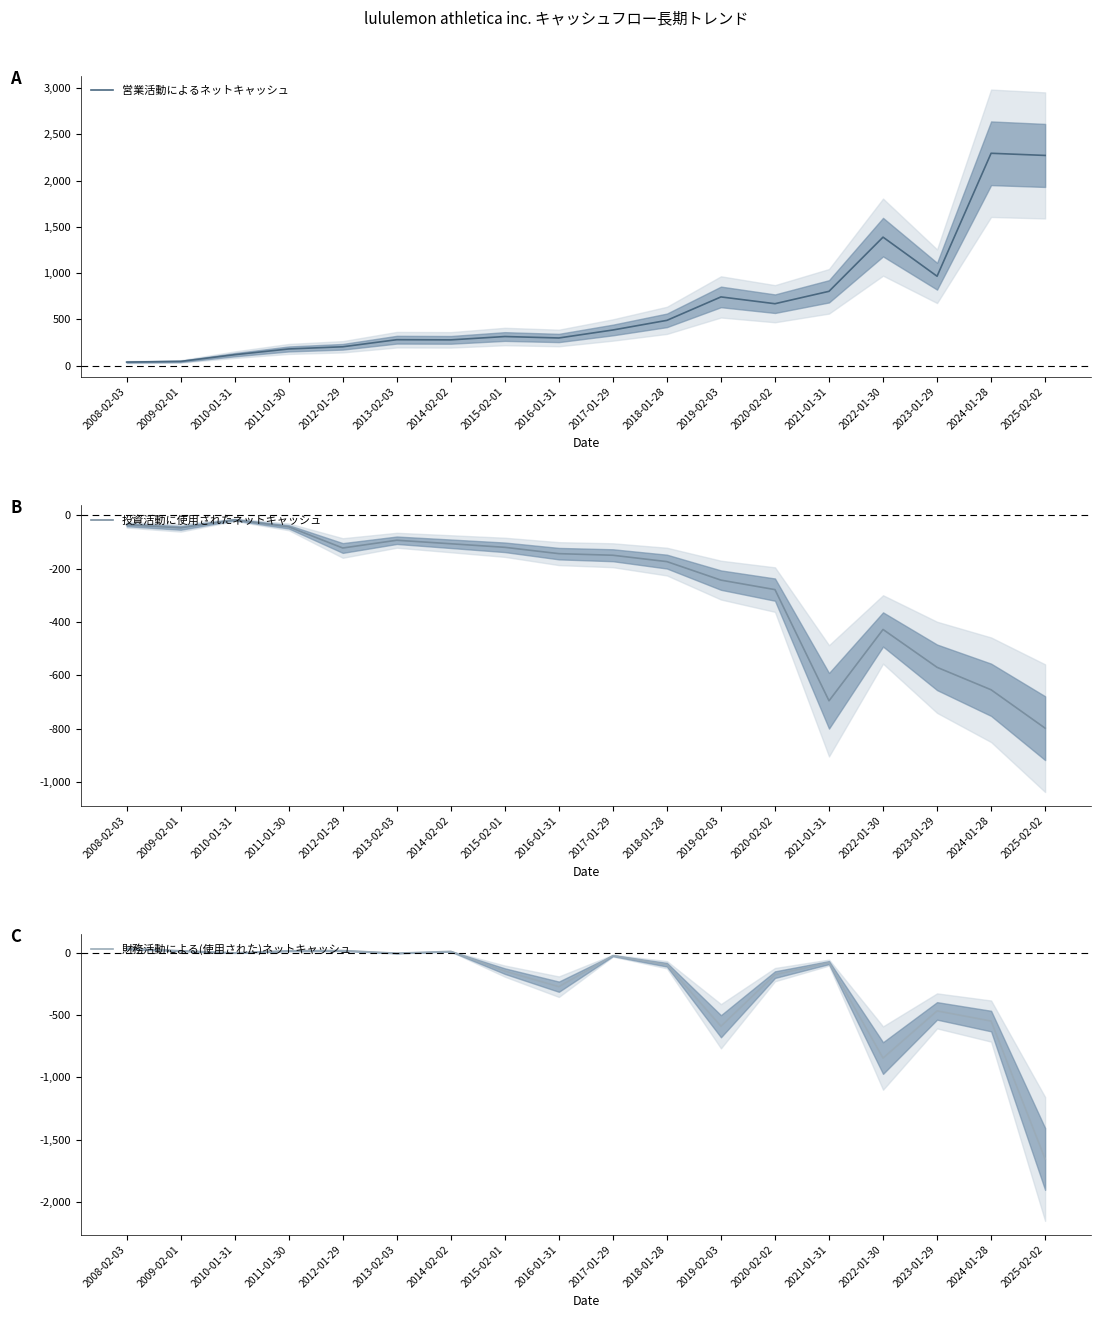

What is the label of the 7th point from the right?

2019-02-03